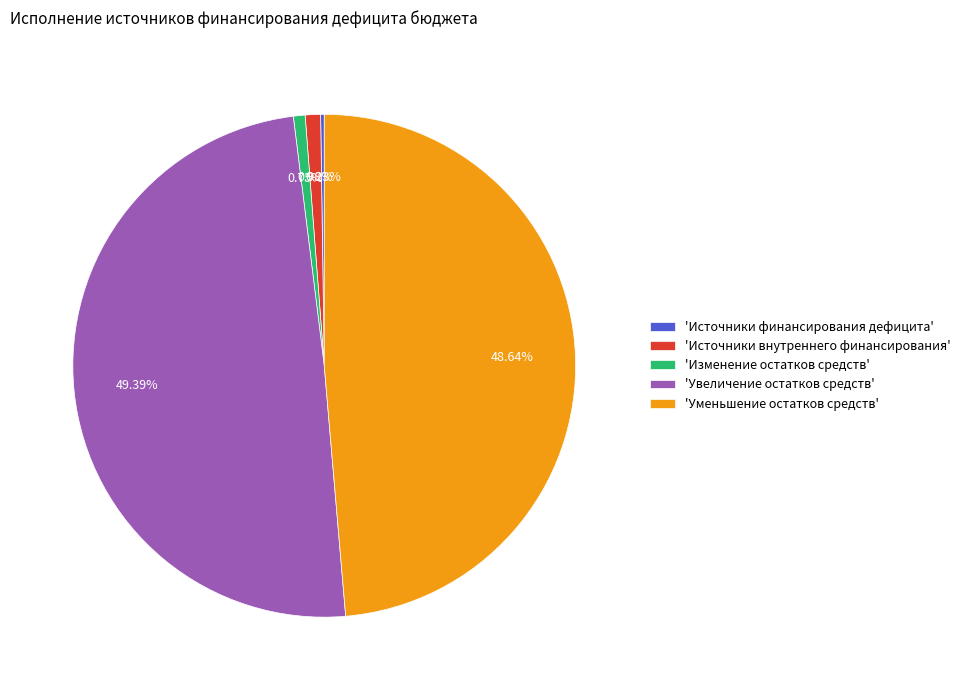

Which category has the biggest portion of the pie?

'Увеличение остатков средств'